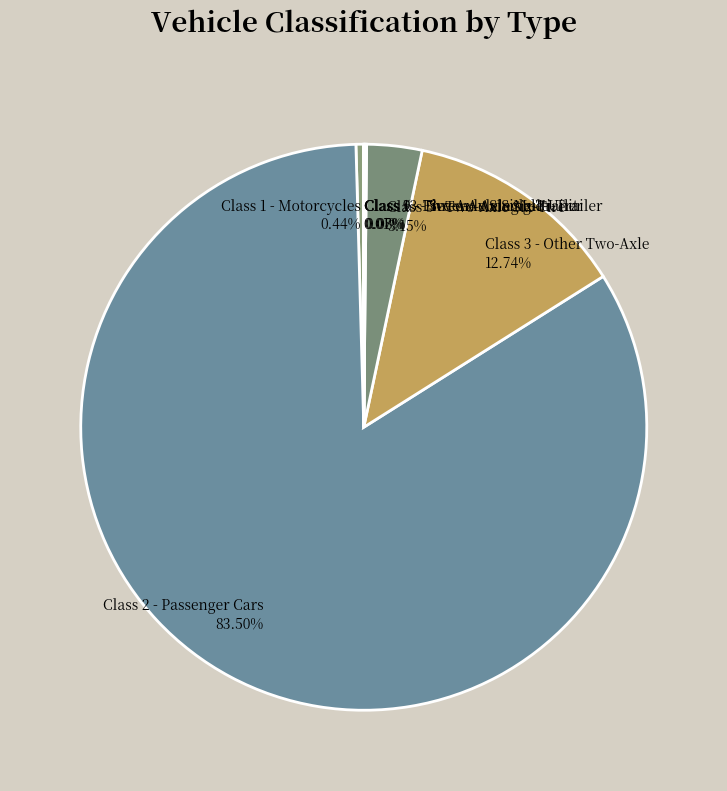

Combined, do Class 2 - Passenger Cars and Class 5 - Two-Axle Six-Tire account for over 50%?

Yes